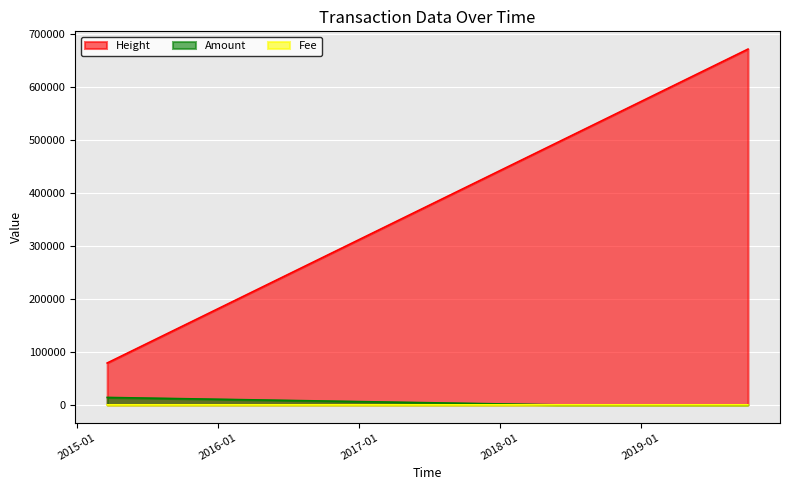

Between 2015-03-20 11:15:55 and 2018-05-27 12:32:43, which is larger?

2018-05-27 12:32:43